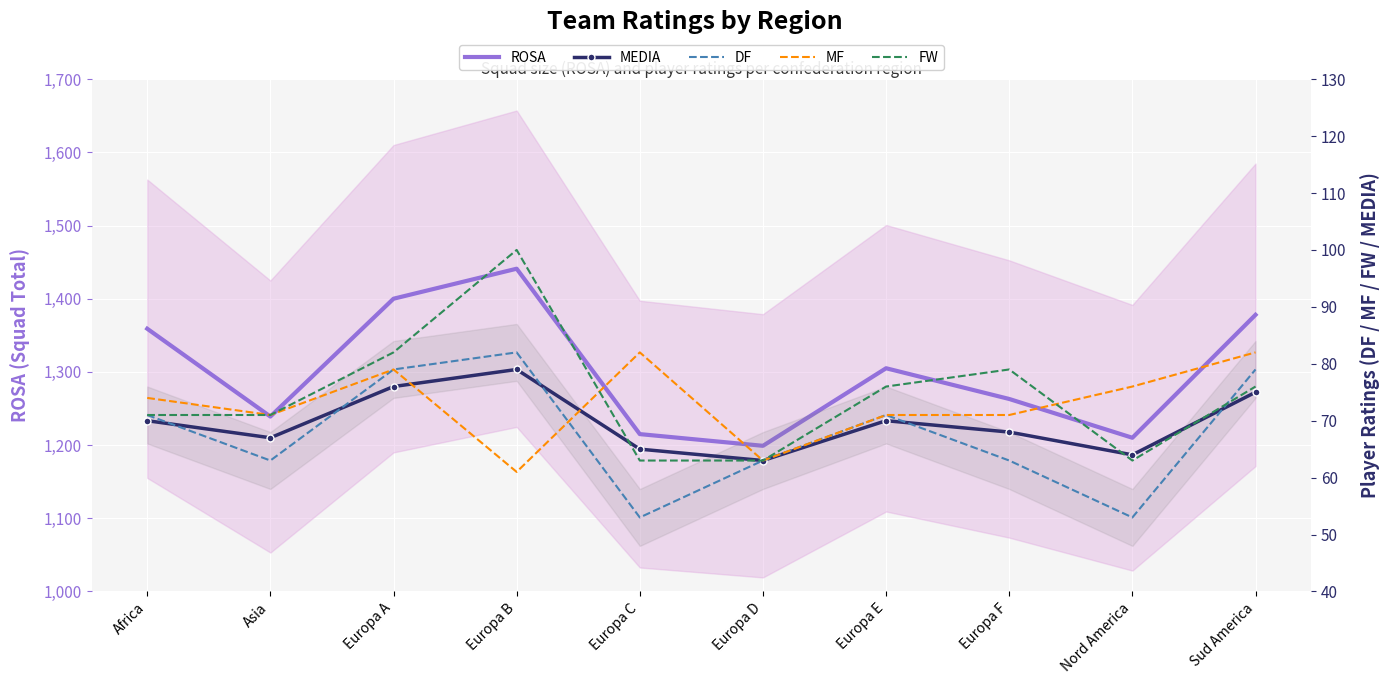

What are all the series names shown in the legend?

ROSA, MEDIA, DF, MF, FW